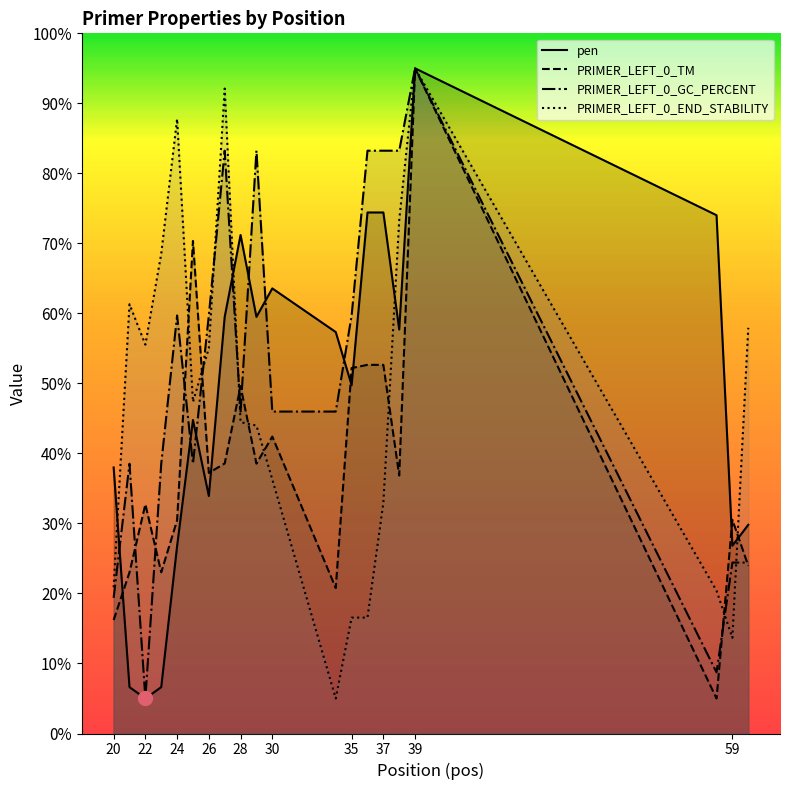

What is the value of the PRIMER_LEFT_0_TM point at the 19th from the left?

30.5